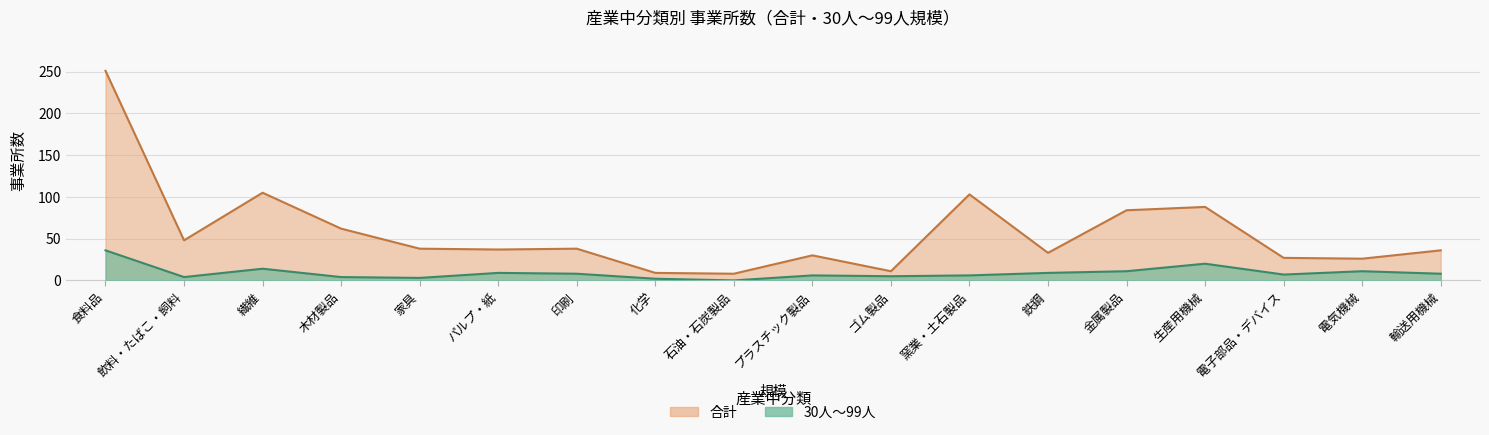

How many lines are shown in the chart?

2